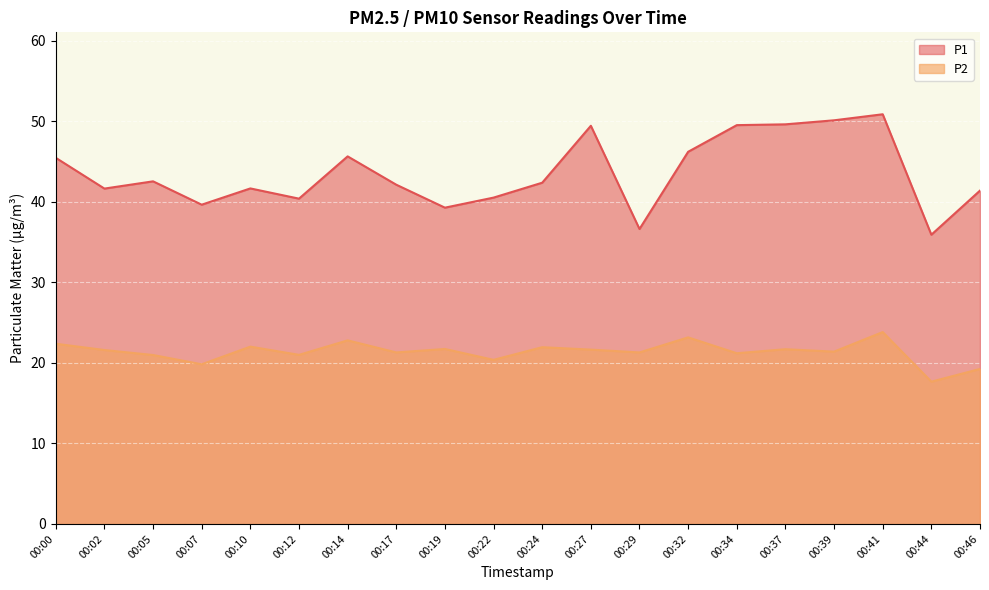

How many lines are shown in the chart?

2